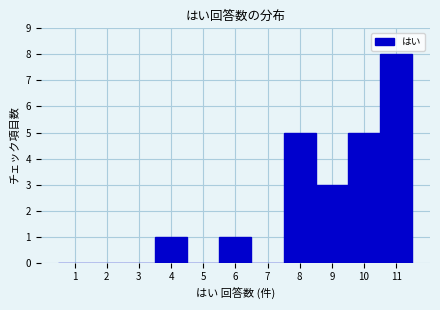

Over which range of the x-axis is the bar tallest?

10.5 to 11.5